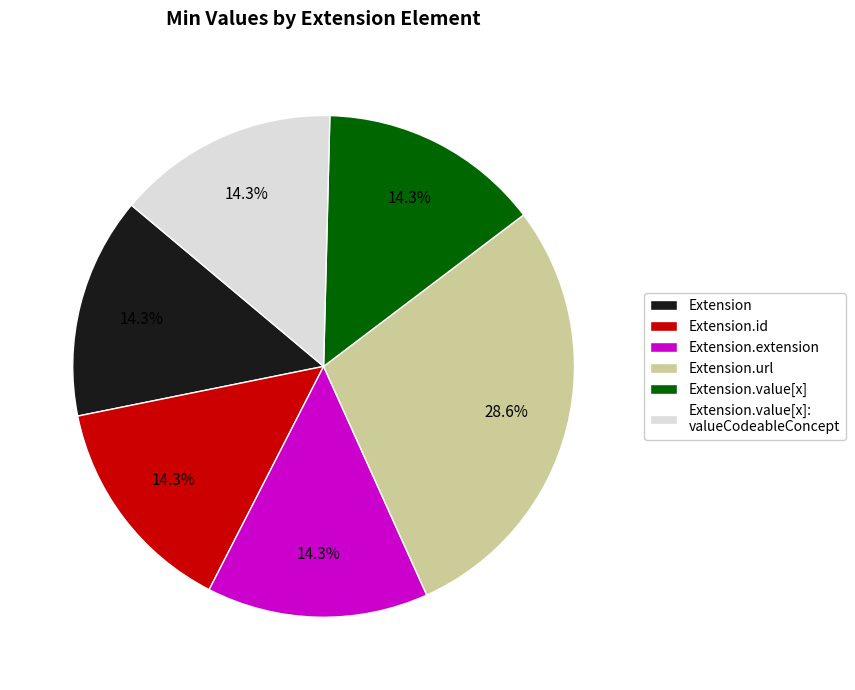

How many segments does this pie chart have?

6